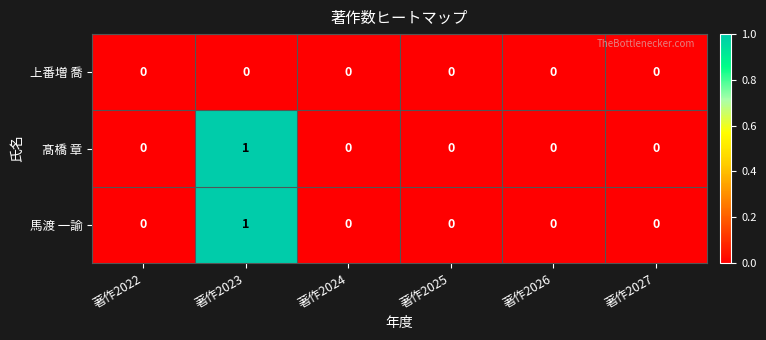

At which category is the sum across all series the highest?

著作2023